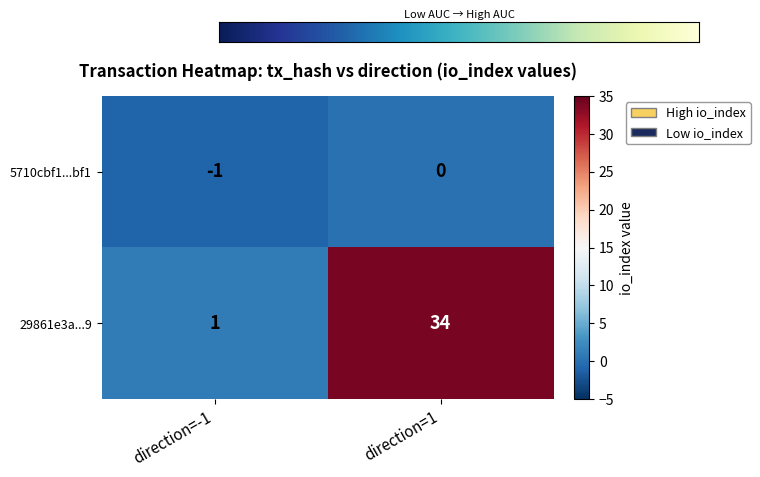

Count the number of categories in the chart.

2